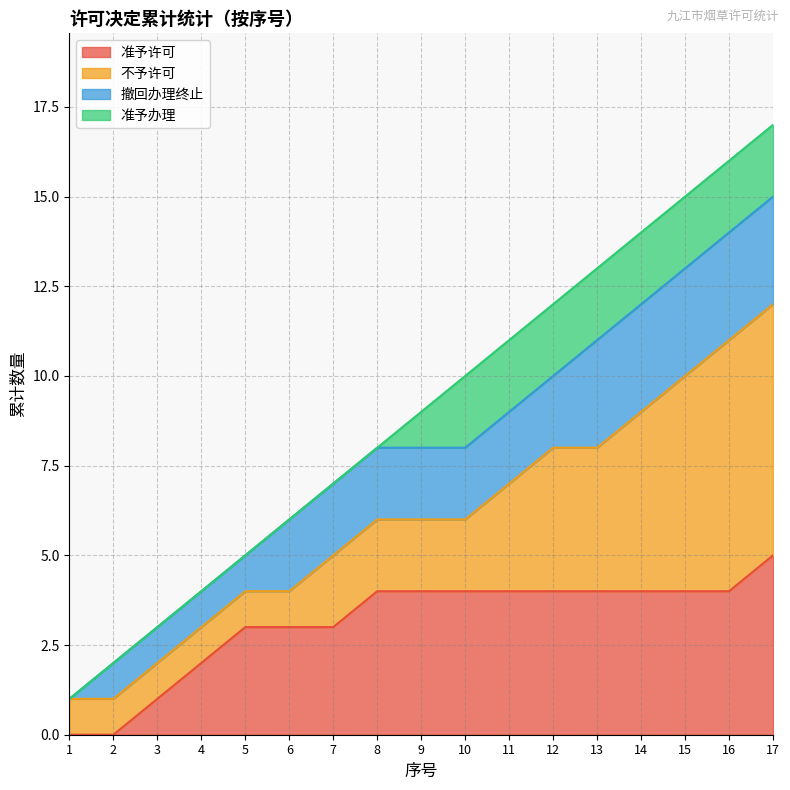

True or false: 准予许可数 and 新办 intersect in this chart.

False